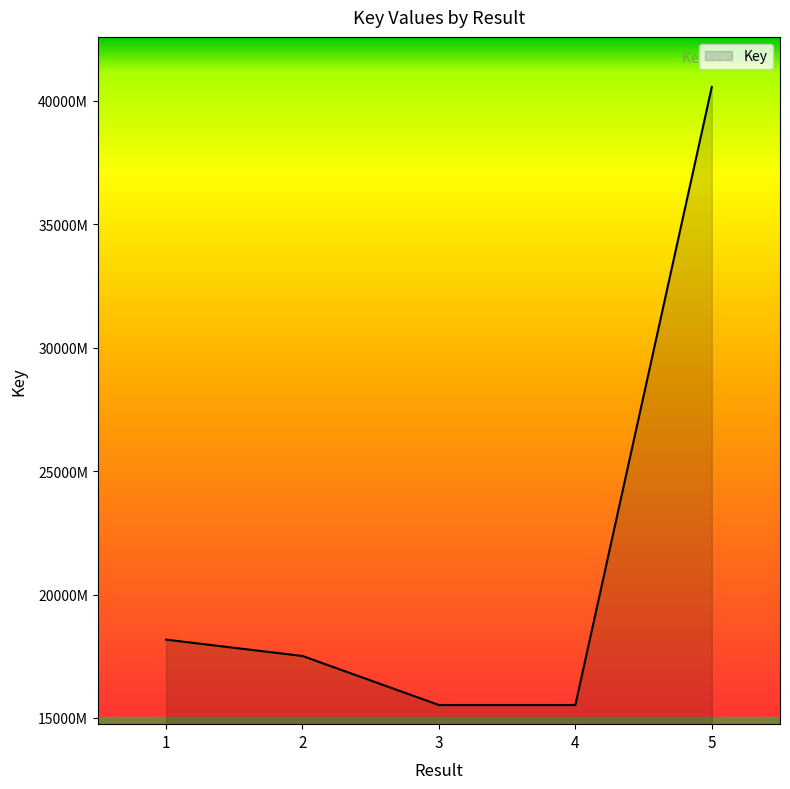

Rank the categories by value from lowest to highest.

3, 4, 2, 1, 5